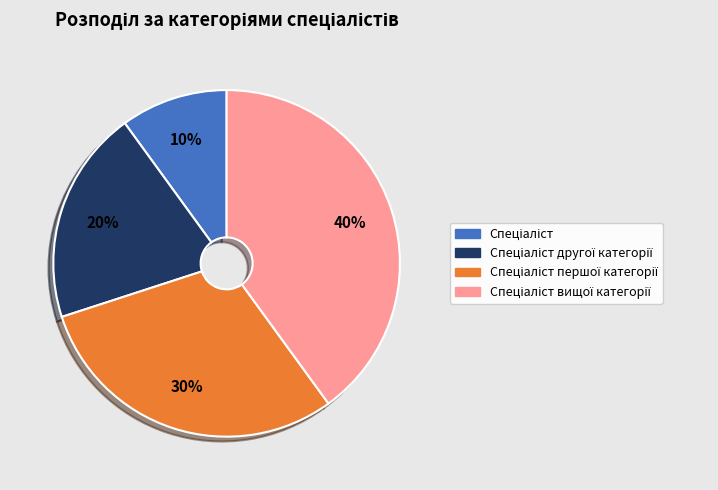

Is there a majority slice in this chart?

No